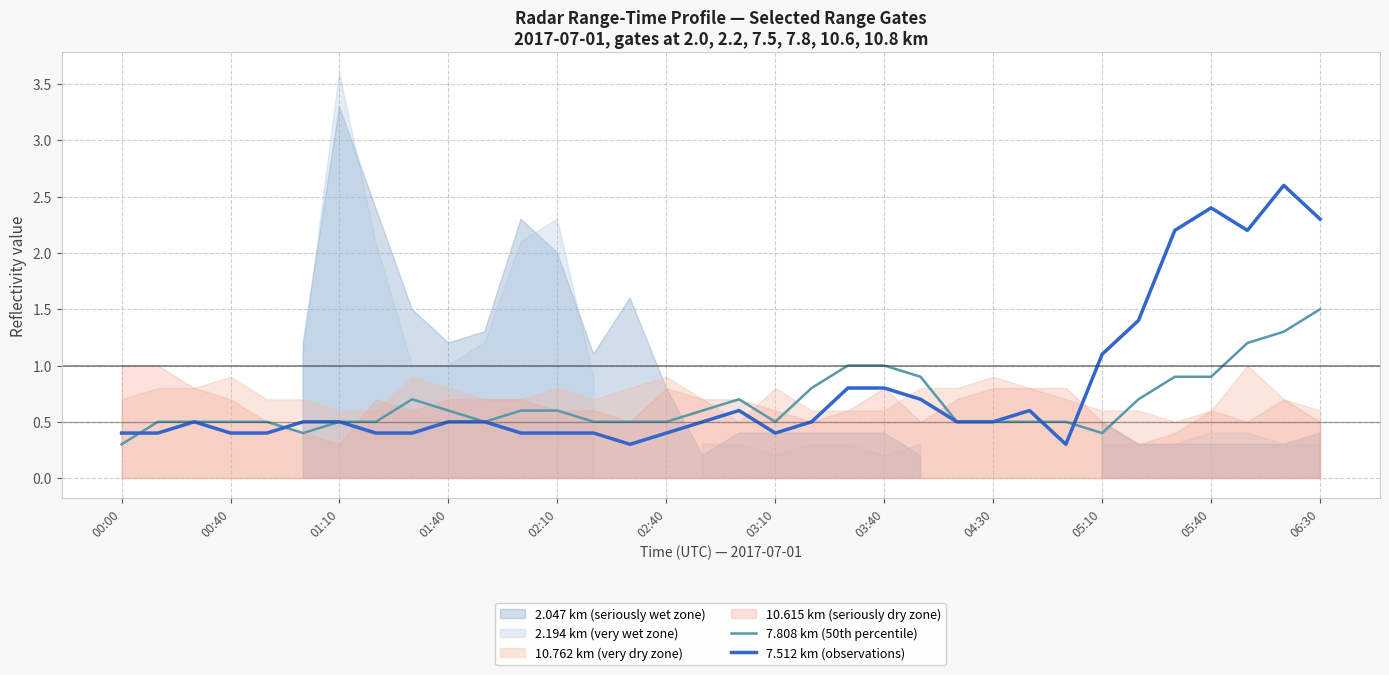

What is the average value of the 7.808 km (50th percentile) series?

0.7